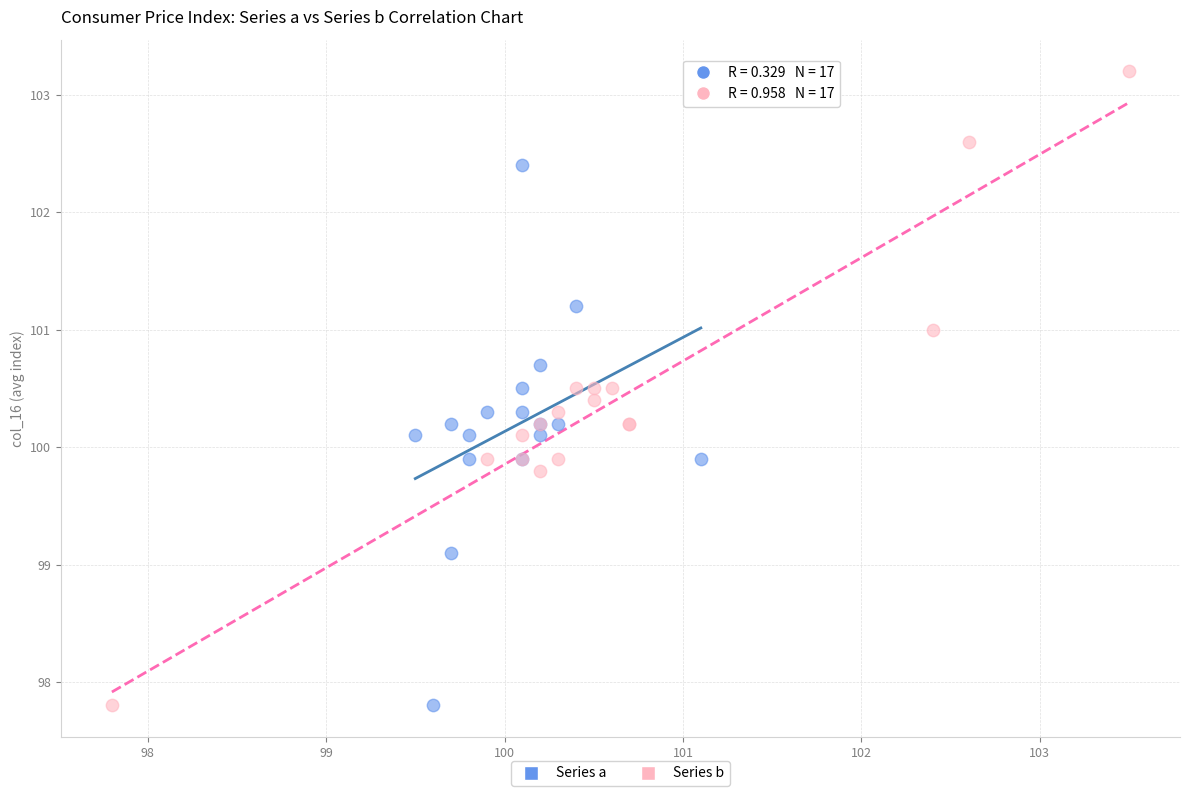

Which series has the widest spread of Y values?

Series b